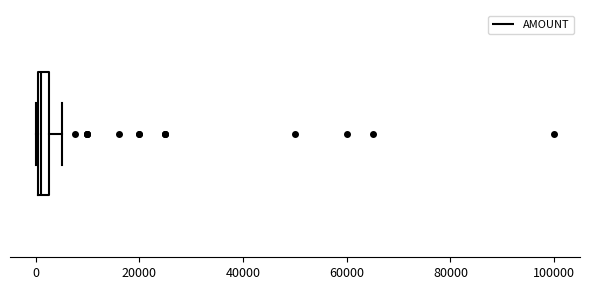

Where does the right whisker of the box end on the x-axis? The values are not printed on the chart, so give them approximately, as read against the axis.

6000